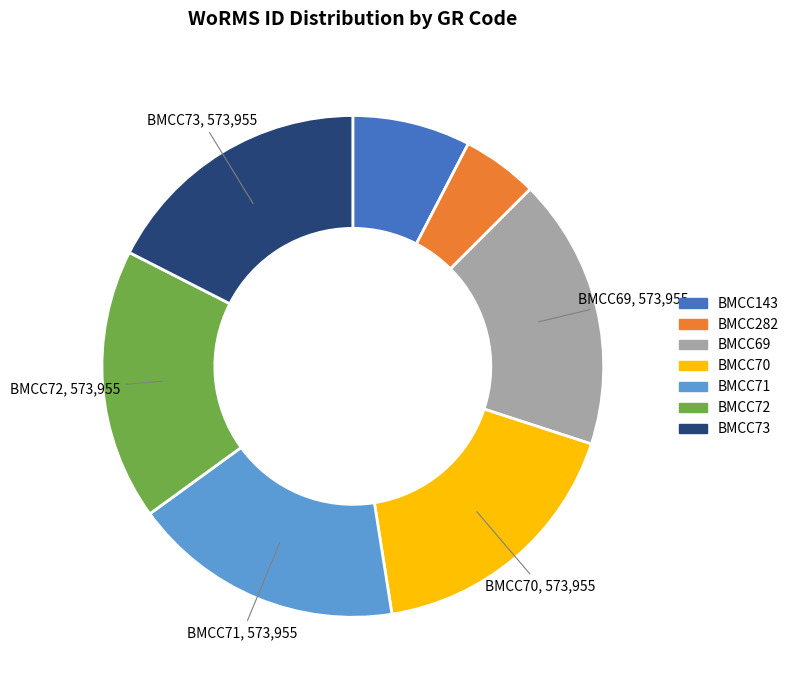

Is BMCC282 the majority of the pie?

No